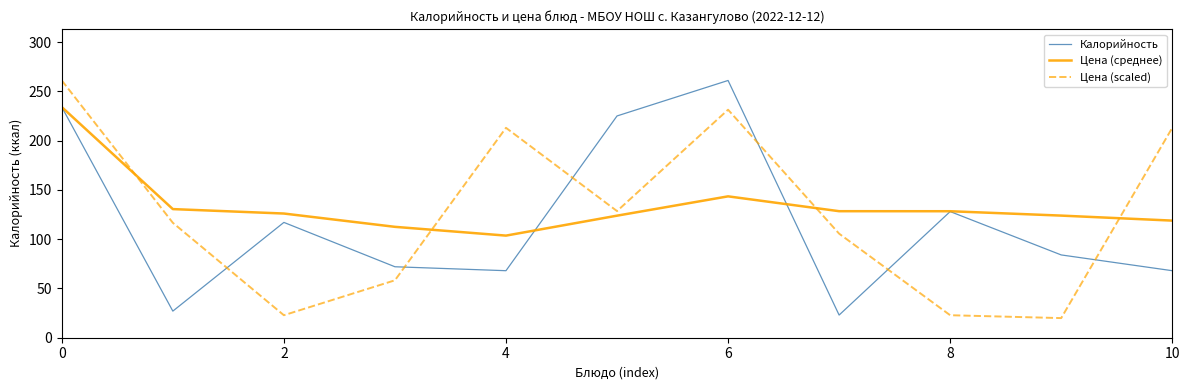

What is the maximum value shown in the chart?

261.0